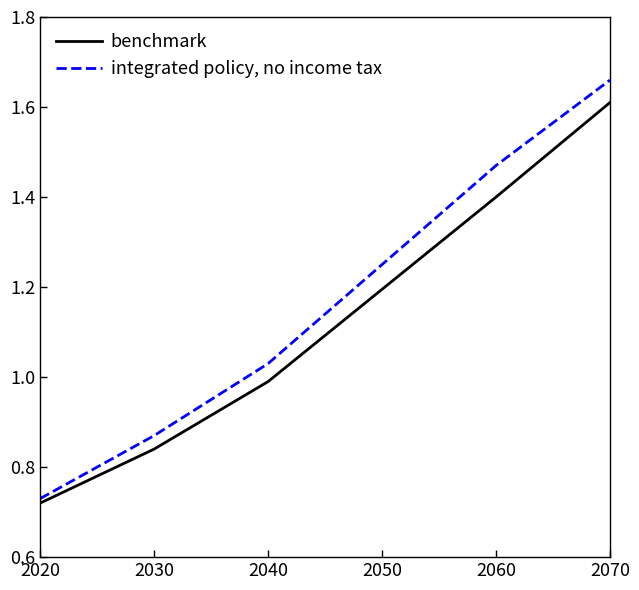

Is the value of benchmark at 2030 greater than the value of integrated policy, no income tax at 2060?

No